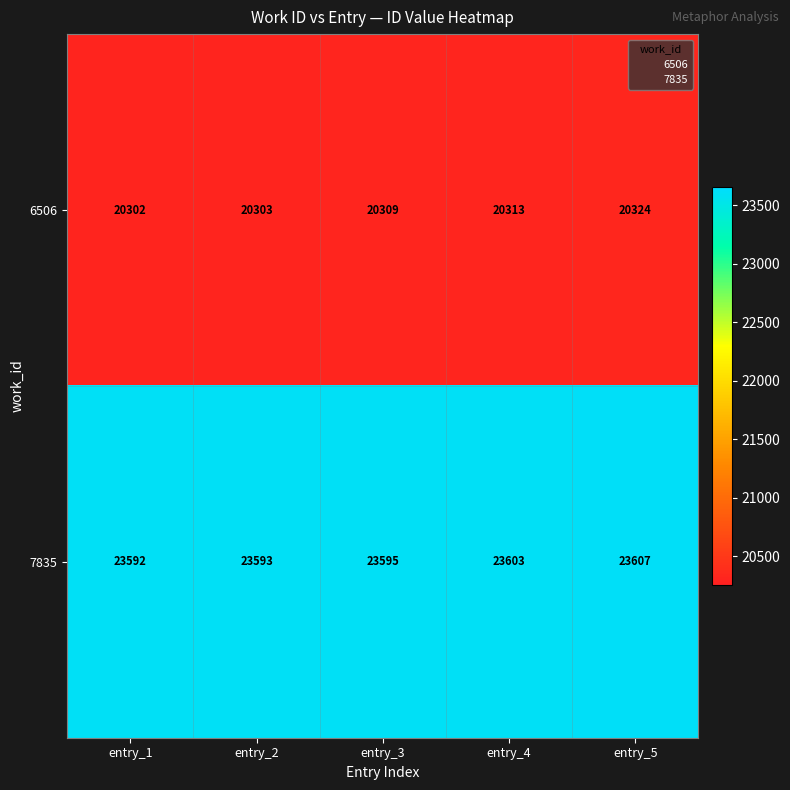

Reading right to left, what are all the values shown in this chart?

6506: entry_5=20324	entry_4=20313	entry_3=20309	entry_2=20303	entry_1=20302
7835: entry_5=23607	entry_4=23603	entry_3=23595	entry_2=23593	entry_1=23592